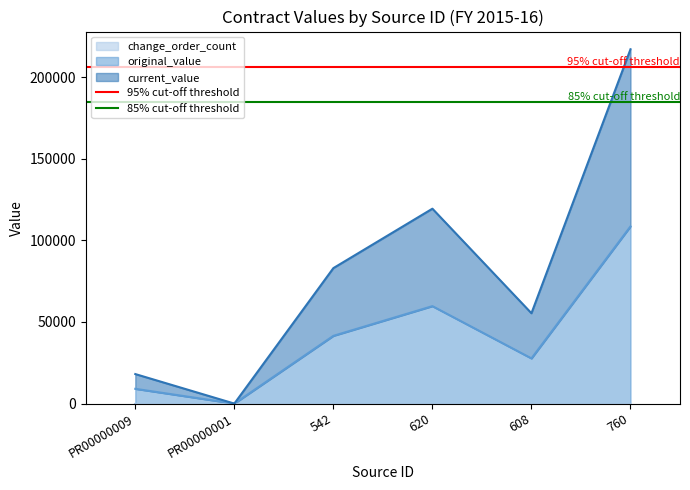

The 95% cut-off threshold series shows 112366.0 at PR00000009. True or false?

False